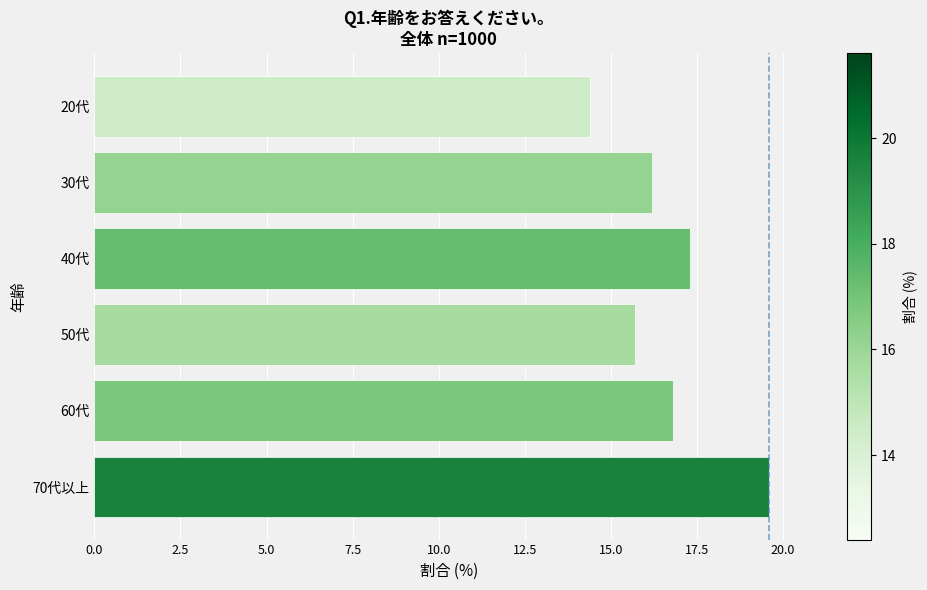

How many values are below 16?

2